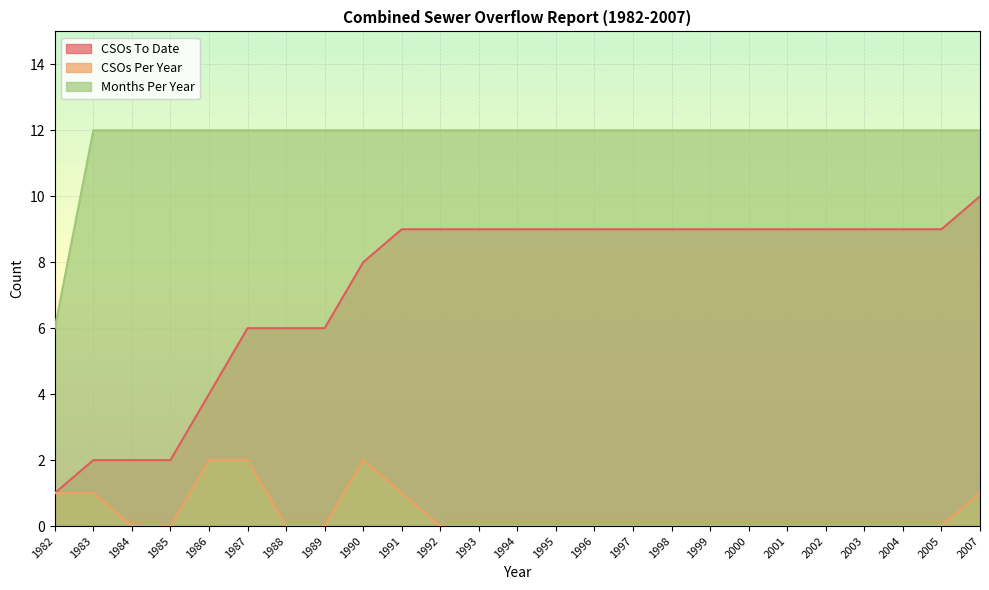

How many values in CSOs Per Year are above zero?

7